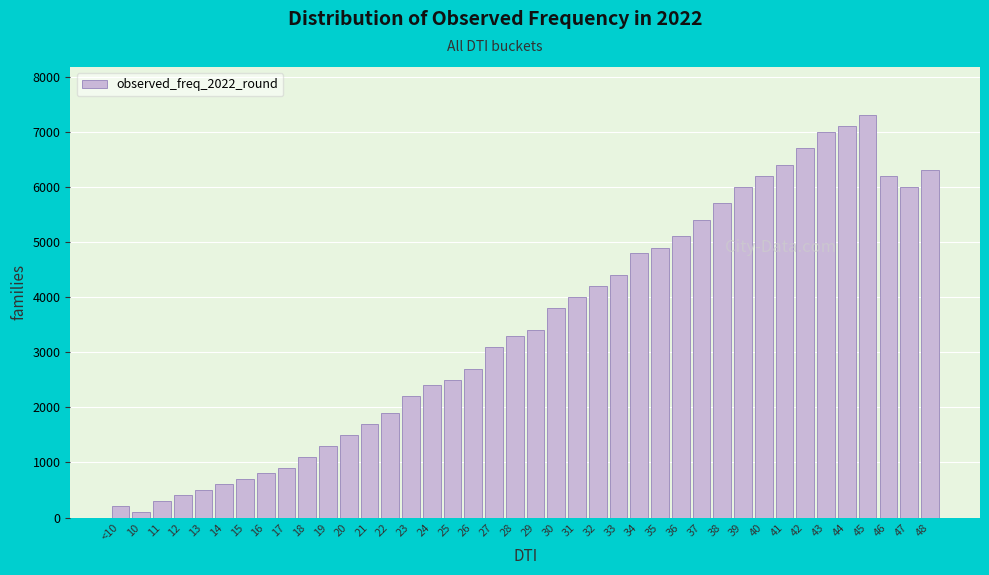

Is it true that the value at 25 is 2500?

True